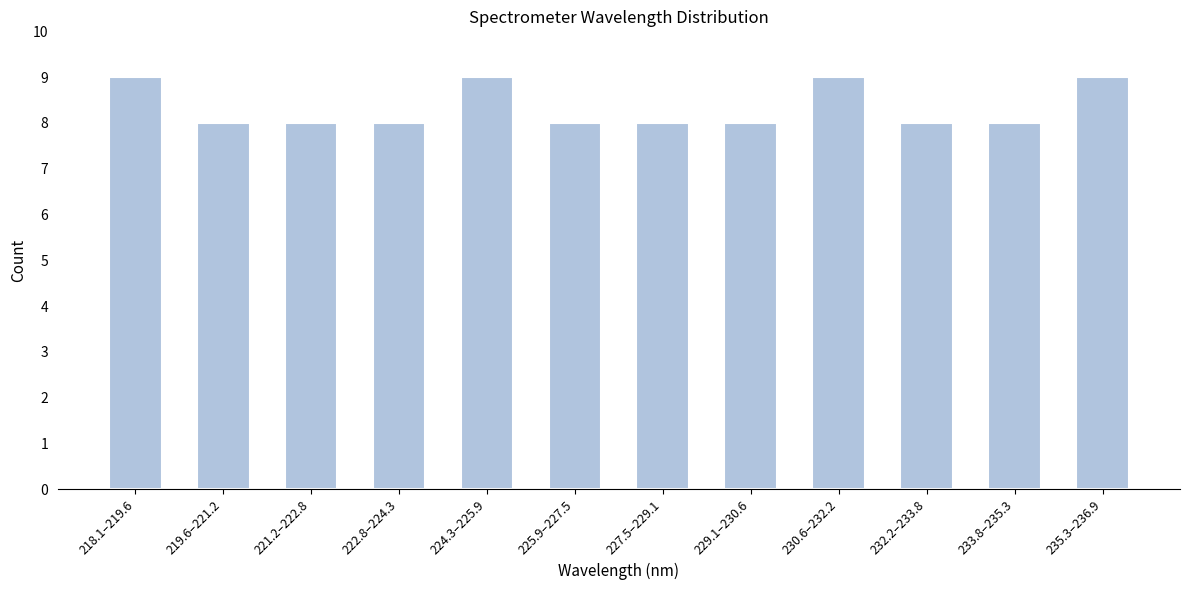

Reading right to left, extract all data points from this chart.

9	8	8	9	8	8	8	9	8	8	8	9